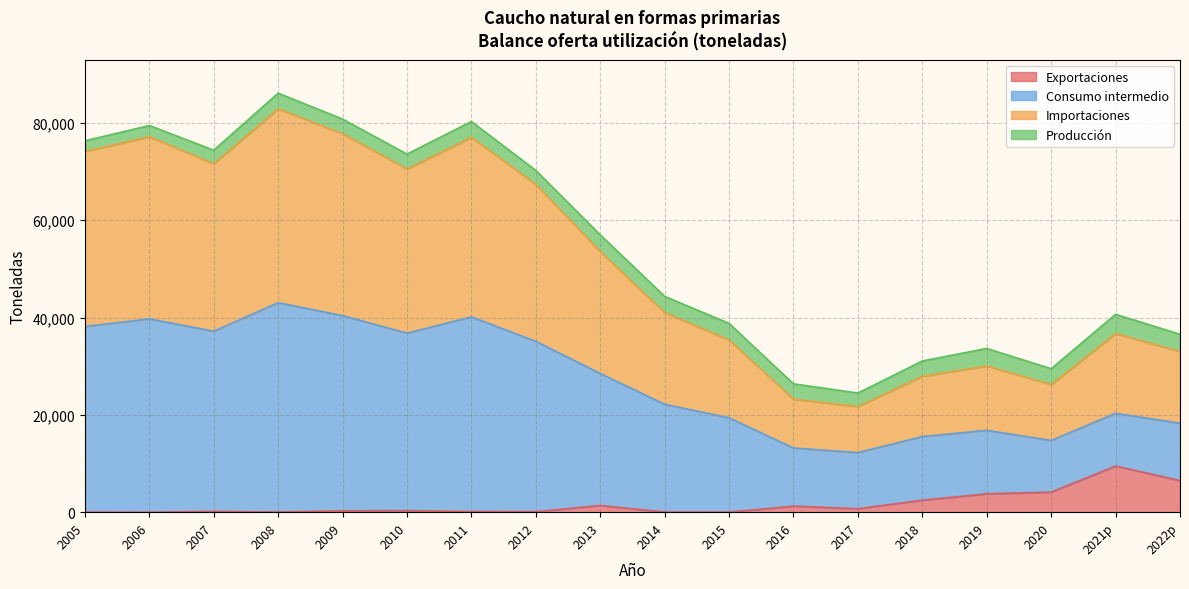

What is the average value of the Importaciones series?

27328